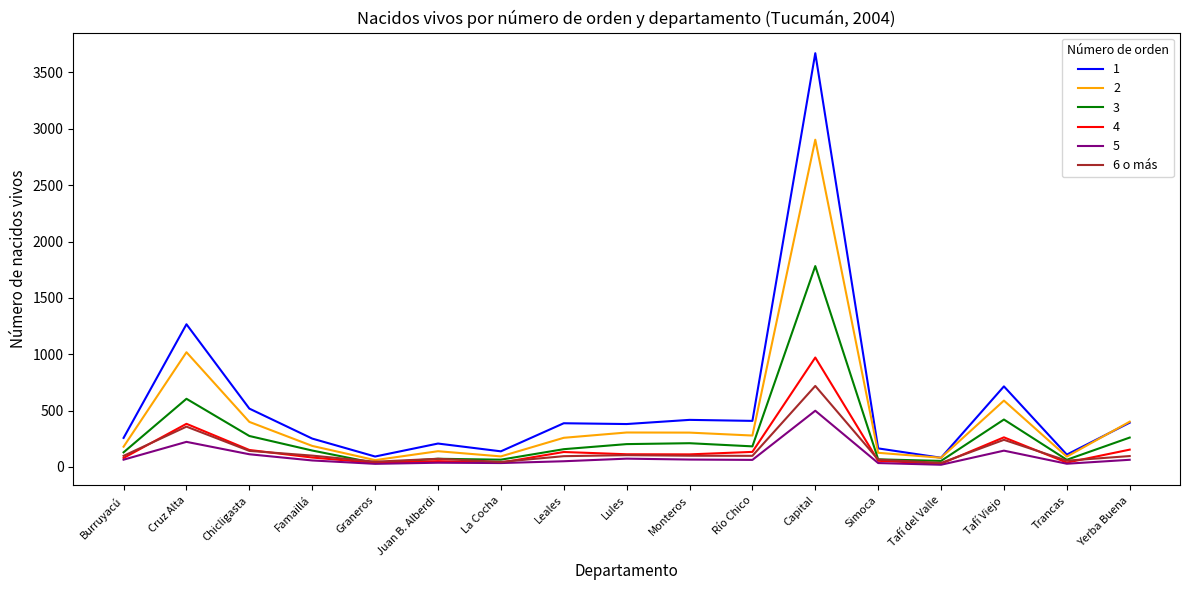

Is the value of 5 at Tafí del Valle greater than the value of 2 at Lules?

No